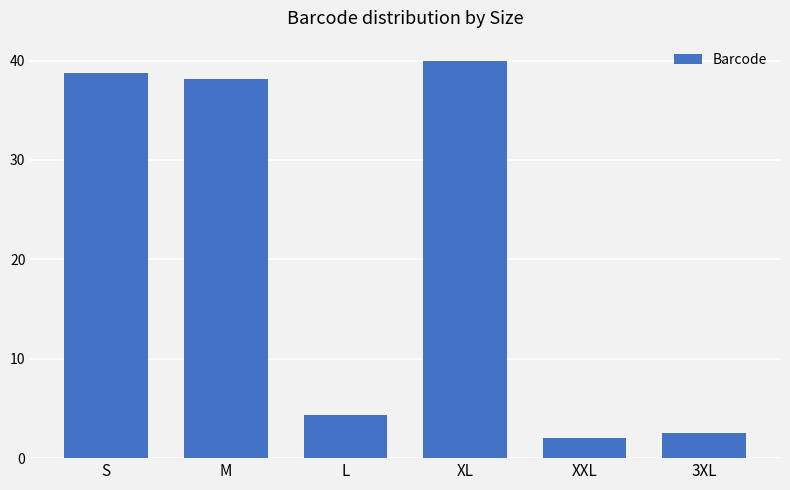

Reading right to left, what are all the values shown in this chart?

2.5	2.0	40.0	4.3	38.2	38.7